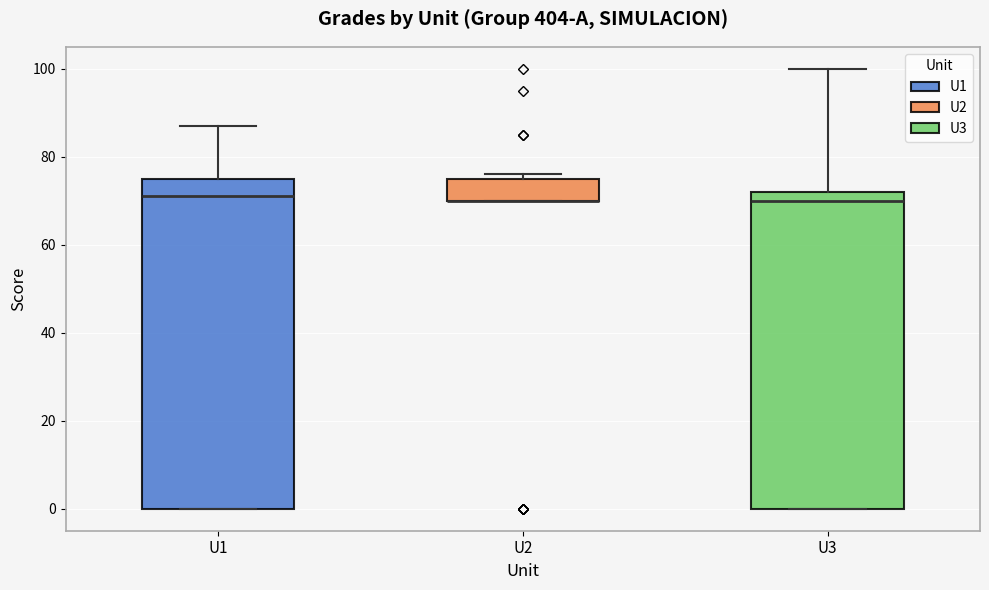

Comparing the boxes themselves (not the whiskers), which one is the tallest?

U1